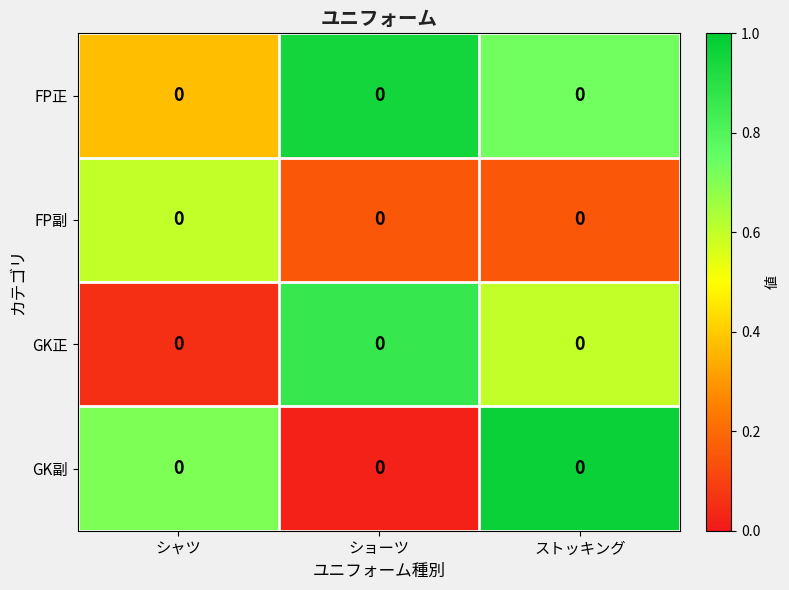

At which category is the sum across all series the highest?

ストッキング